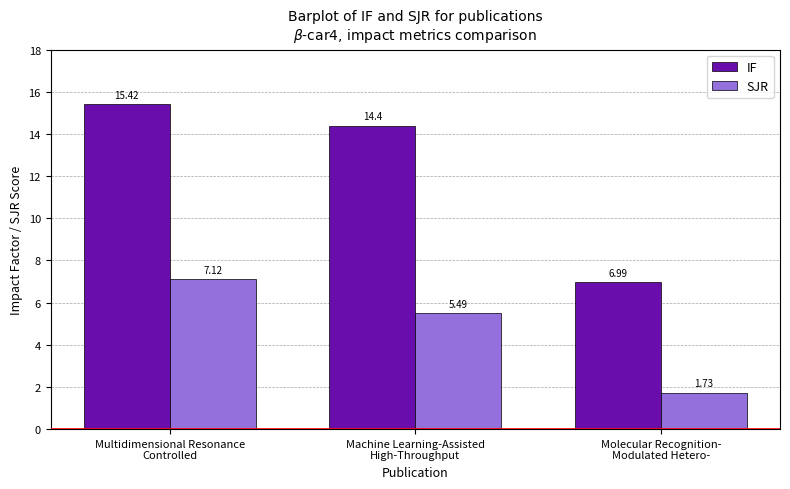

Which series has the largest range (max minus min)?

IF